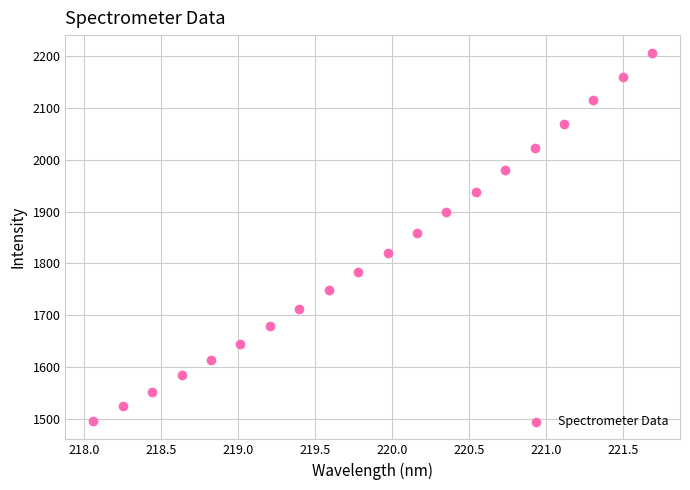

What Y value in the scatter plot is closest to 1850?

1858.6